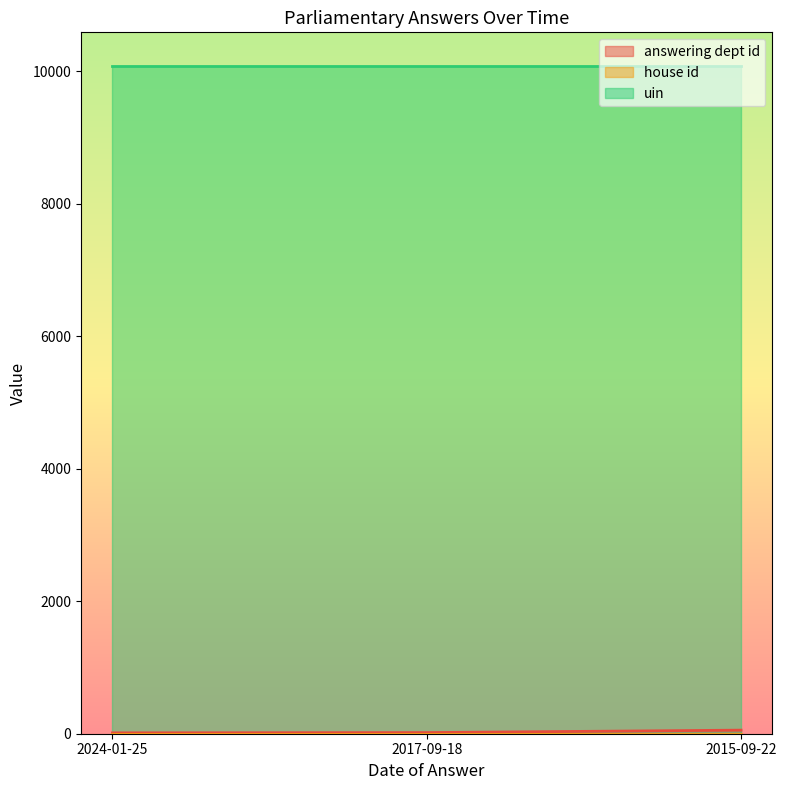

What is the spread (max minus min) of values at 2024-01-25?

10085